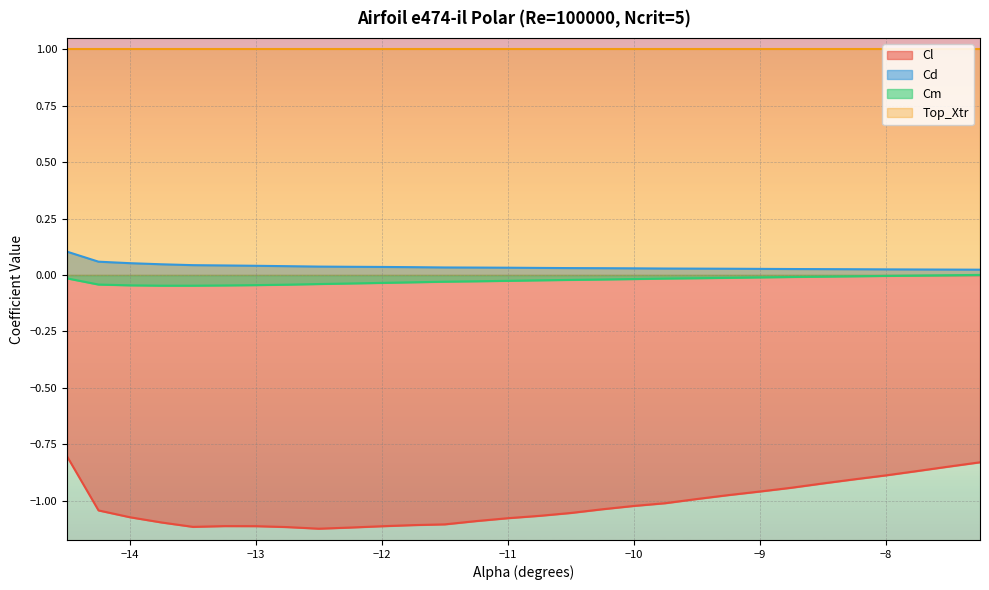

How many data points in Cm are less than 0?

29